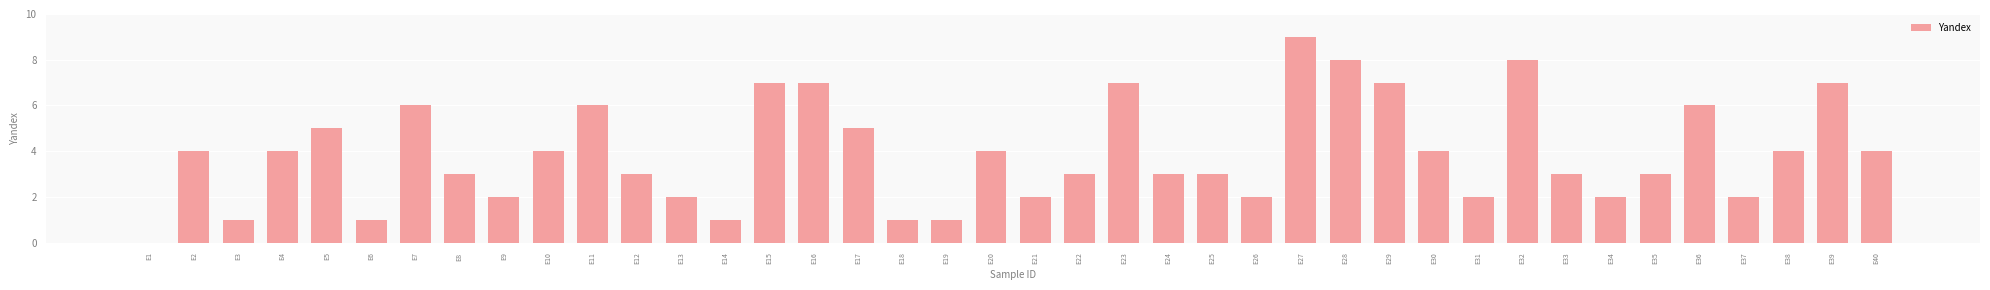

Reading right to left, transcribe all the data shown in this chart.

E40=4	E39=7	E38=4	E37=2	E36=6	E35=3	E34=2	E33=3	E32=8	E31=2	E30=4	E29=7	E28=8	E27=9	E26=2	E25=3	E24=3	E23=7	E22=3	E21=2	E20=4	E19=1	E18=1	E17=5	E16=7	E15=7	E14=1	E13=2	E12=3	E11=6	E10=4	E9=2	E8=3	E7=6	E6=1	E5=5	E4=4	E3=1	E2=4	E1=0